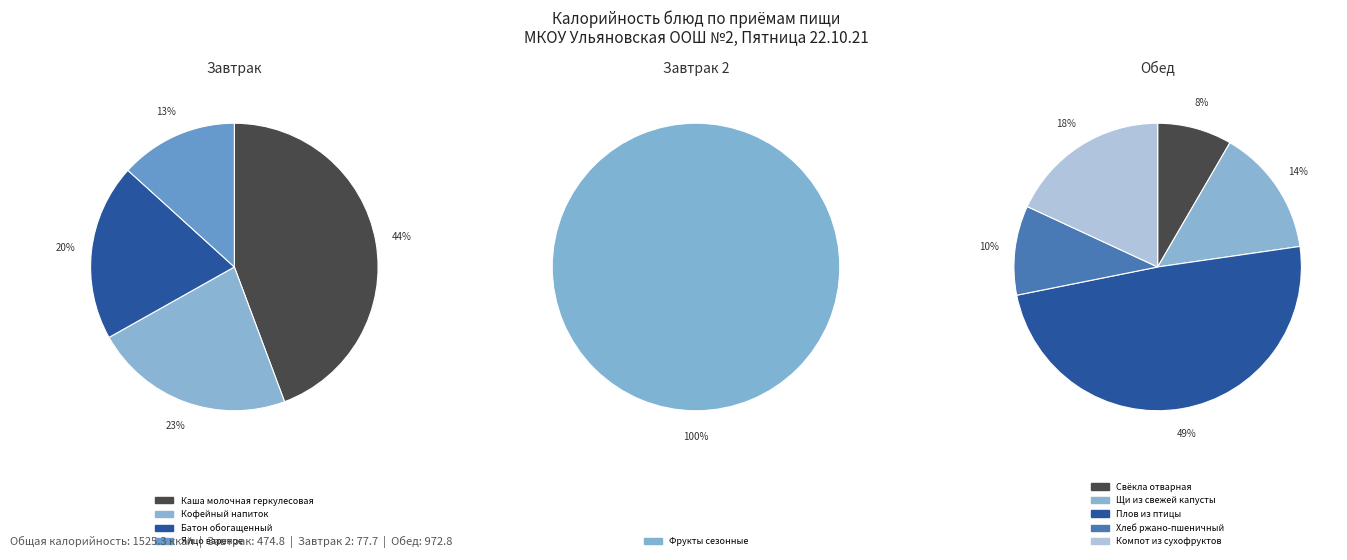

Which category has the smallest portion of the pie?

Яйцо вареное